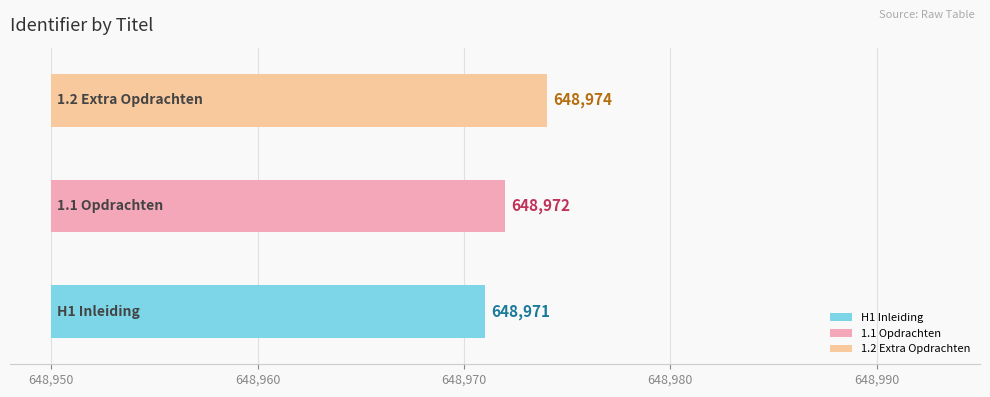

Rank the categories by value from lowest to highest.

H1 Inleiding, 1.1 Opdrachten, 1.2 Extra Opdrachten